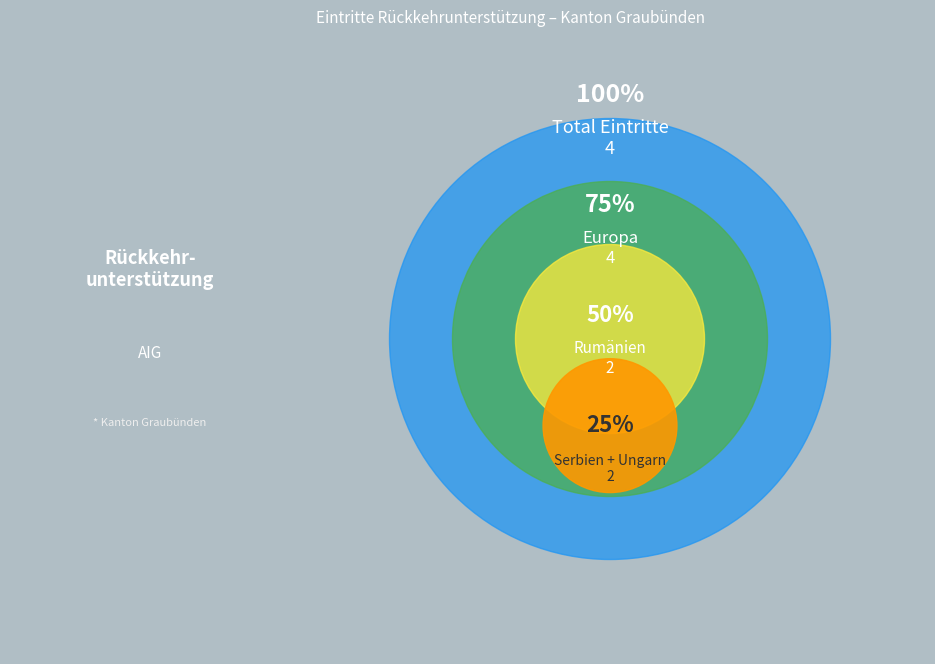

What portion of the pie excludes Rumänien?

50.0%